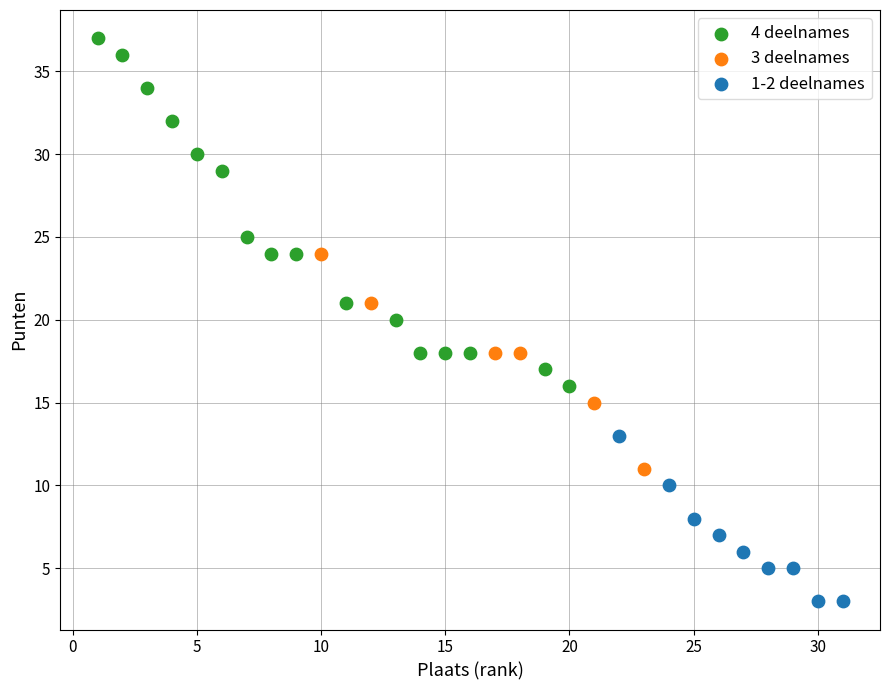

Which series reaches the maximum Y coordinate?

4 deelnames